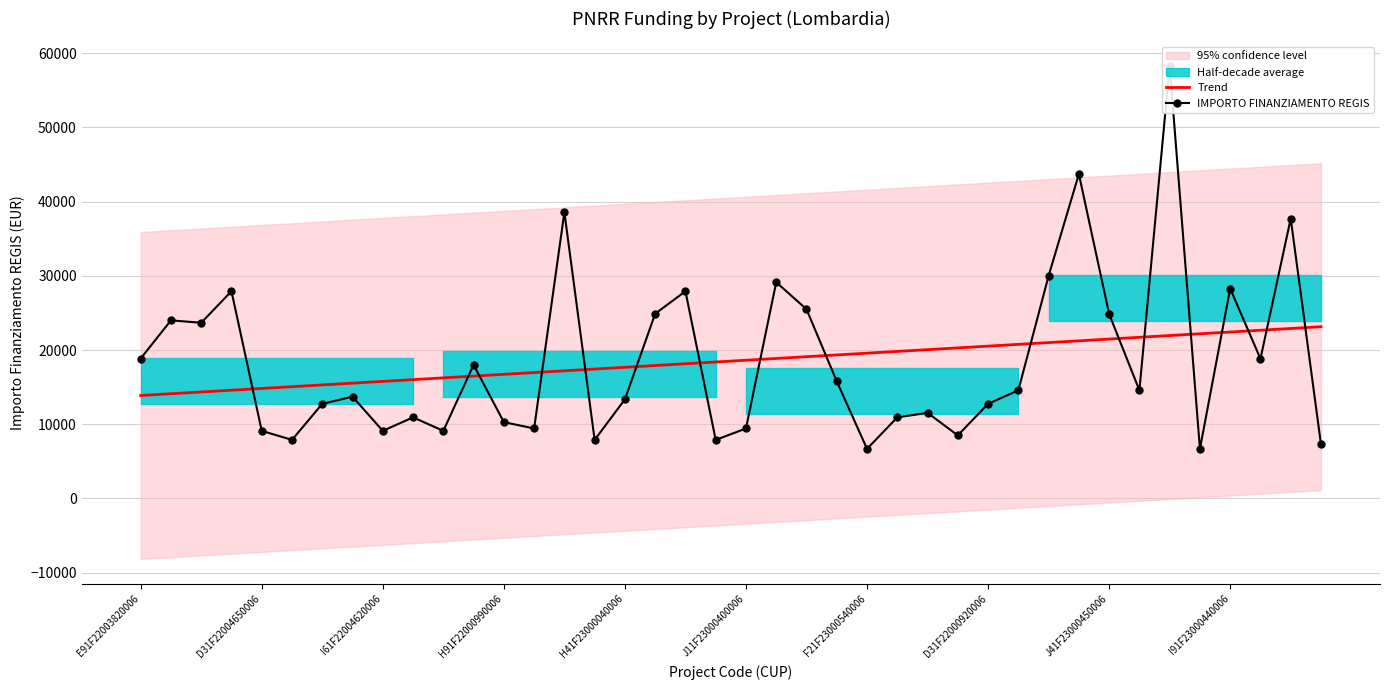

What is the highest value of the Trend series?

23138.9